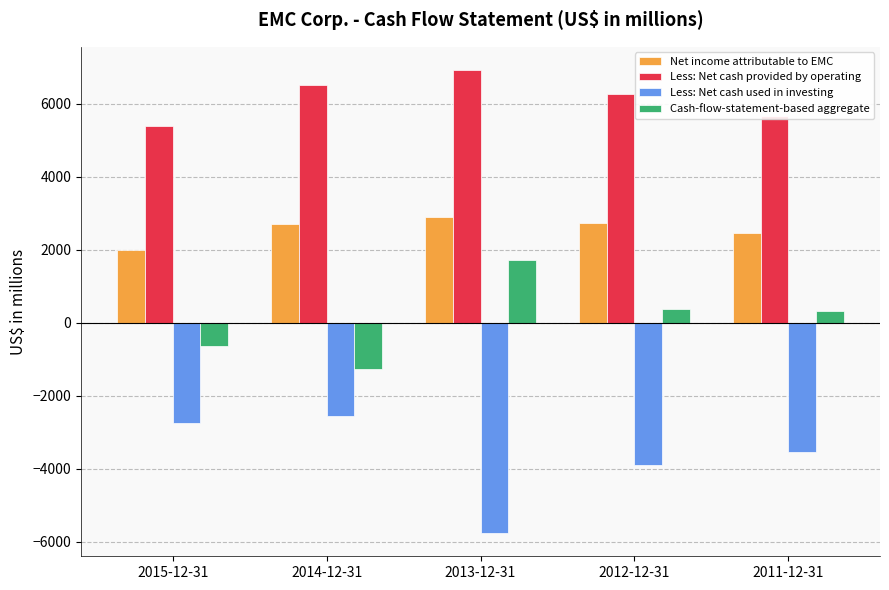

What is the value of the Less: Net cash used in investing bar at the 1st from the left?

-2754